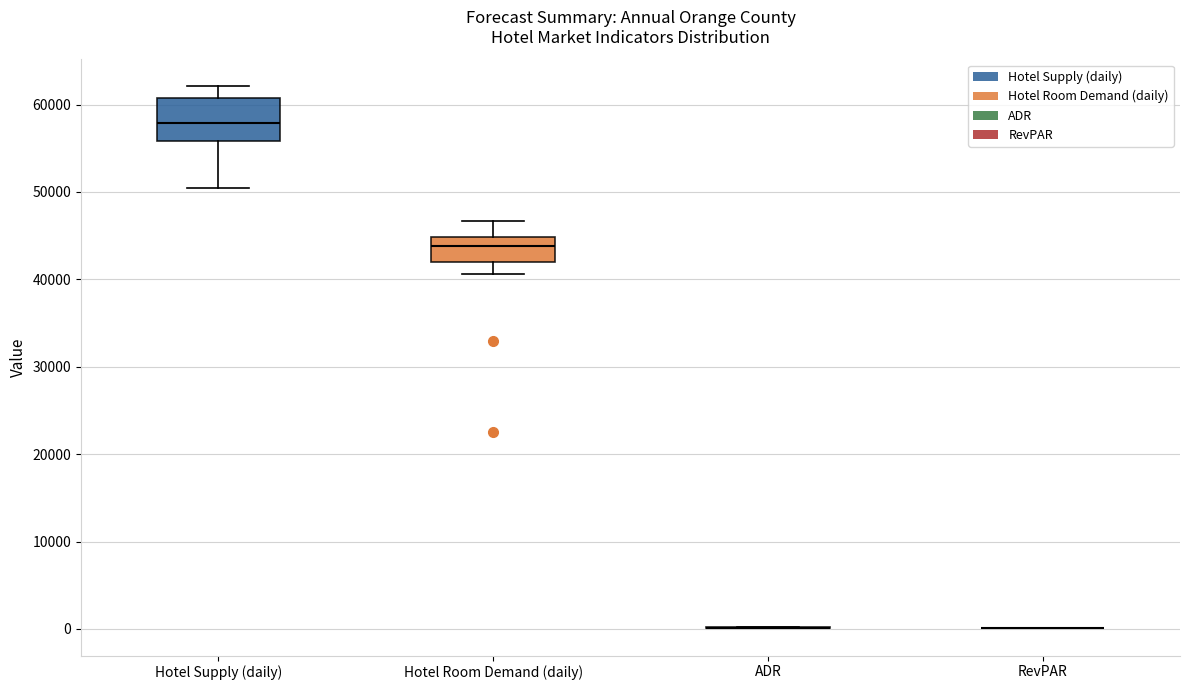

Which box is the tallest, from its lower edge to its upper edge?

Hotel Supply (daily)